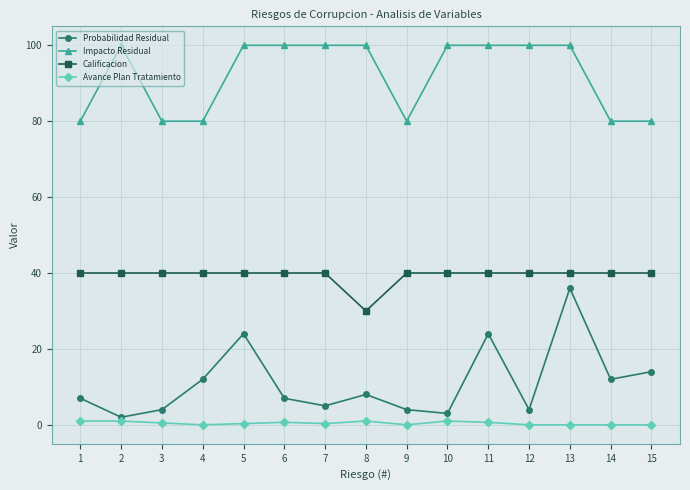

What are all the series names shown in the legend?

Probabilidad Residual, Impacto Residual, Calificacion, Avance Plan Tratamiento